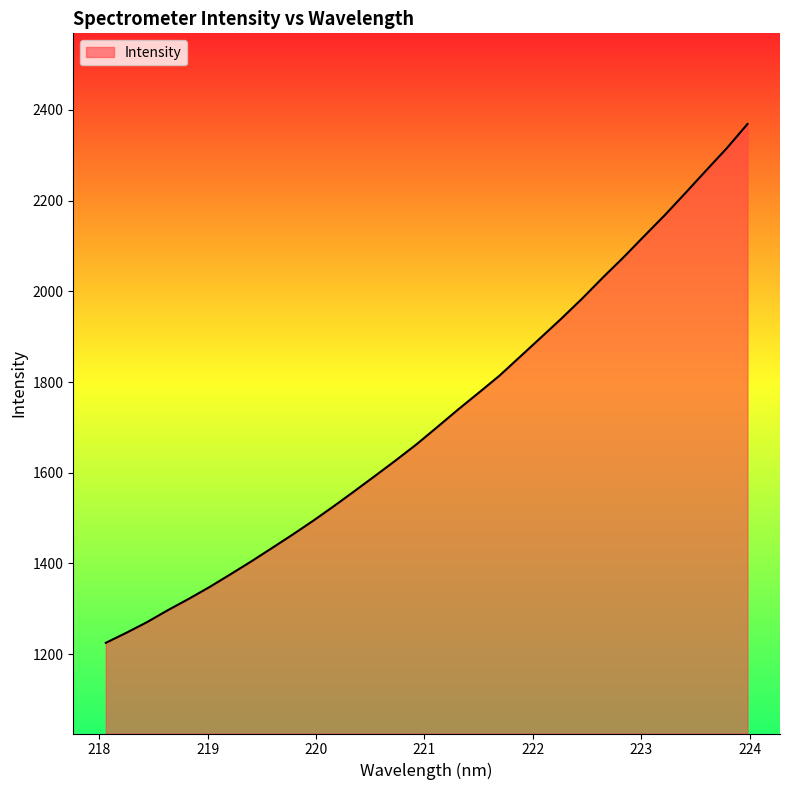

What is the difference between the maximum and minimum values?

1144.1